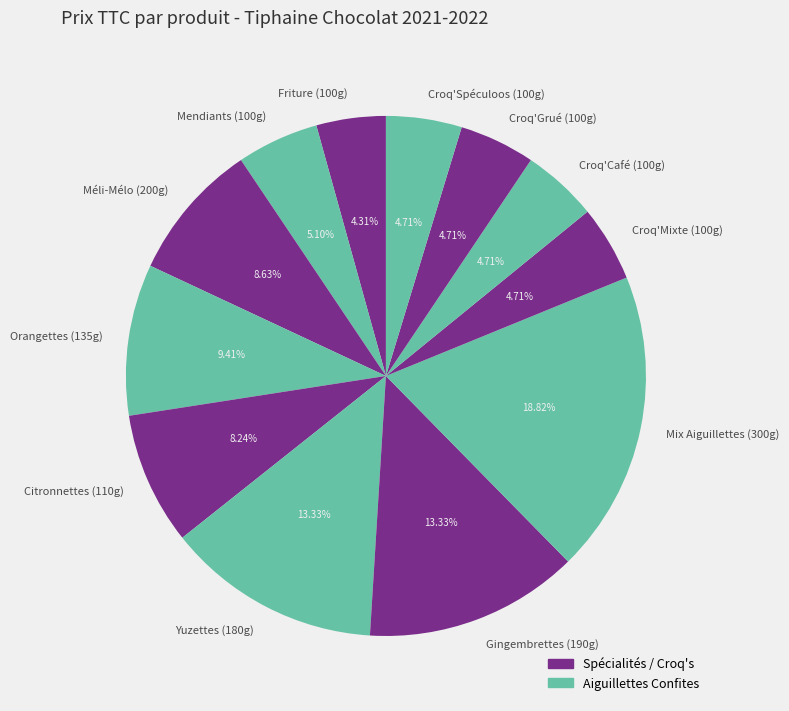

How many segments does this pie chart have?

12